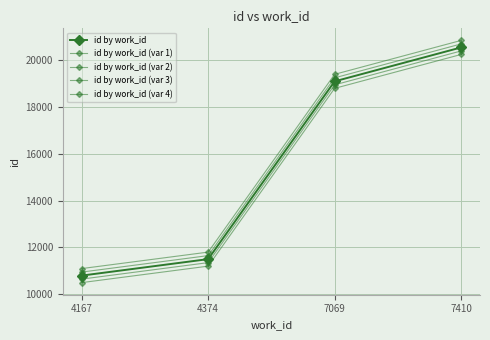

Which series has the largest range (max minus min)?

id by work_id